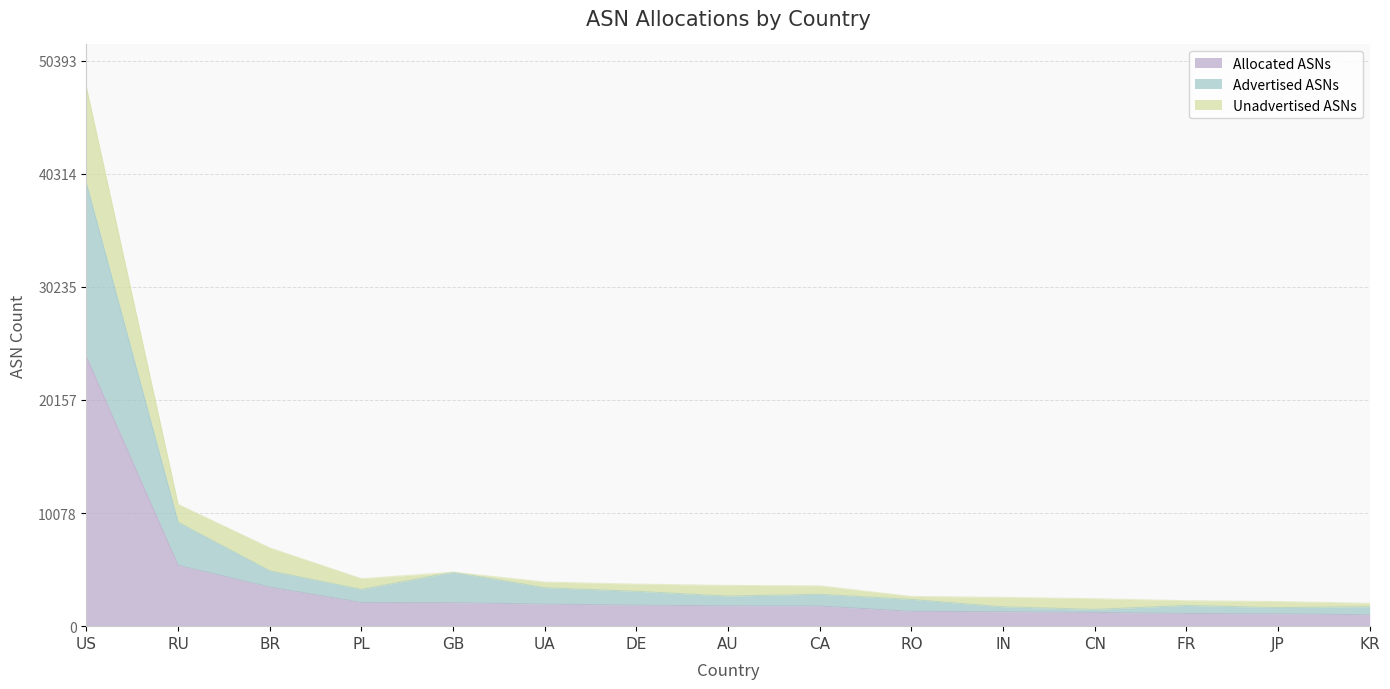

What are all the series names shown in the legend?

Allocated ASNs, Advertised ASNs, Unadvertised ASNs